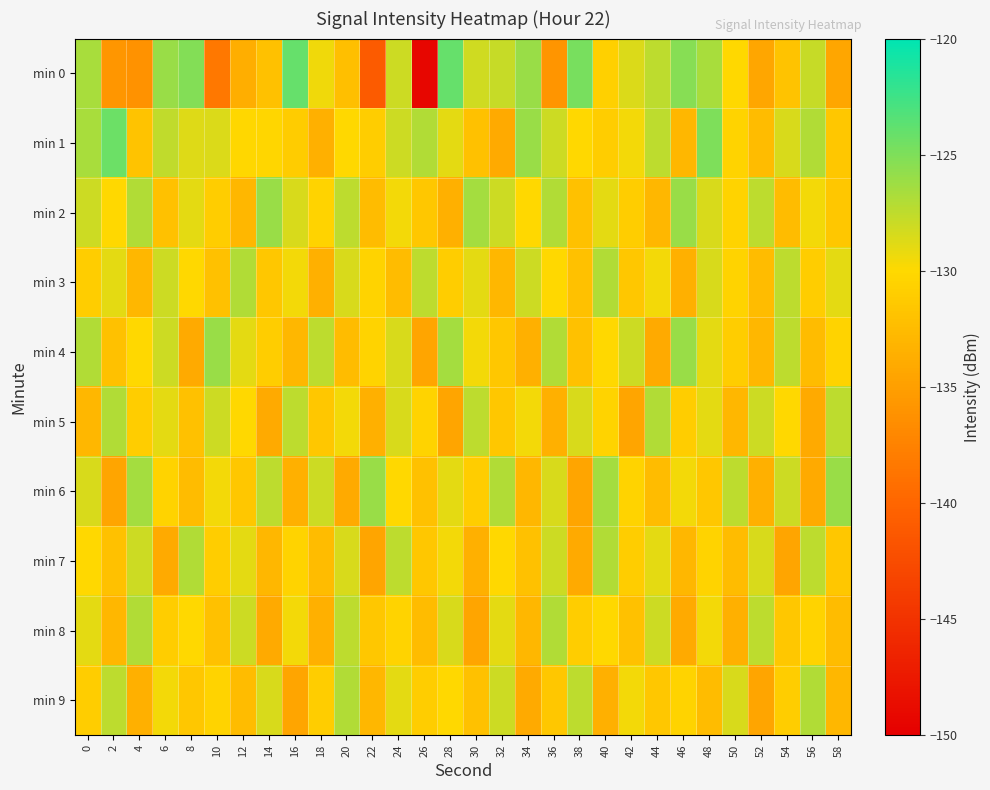

How many data points does each series have?

30